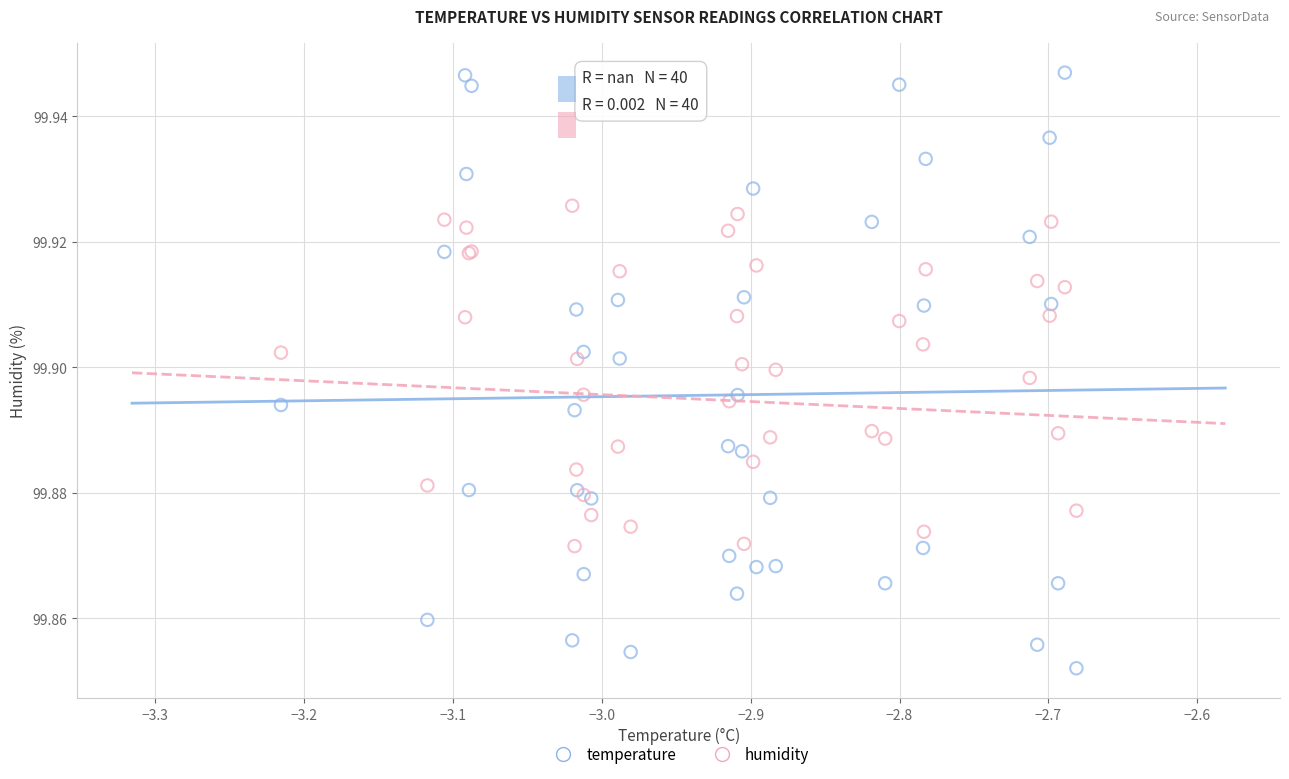

Which series contains the highest Y value?

temperature